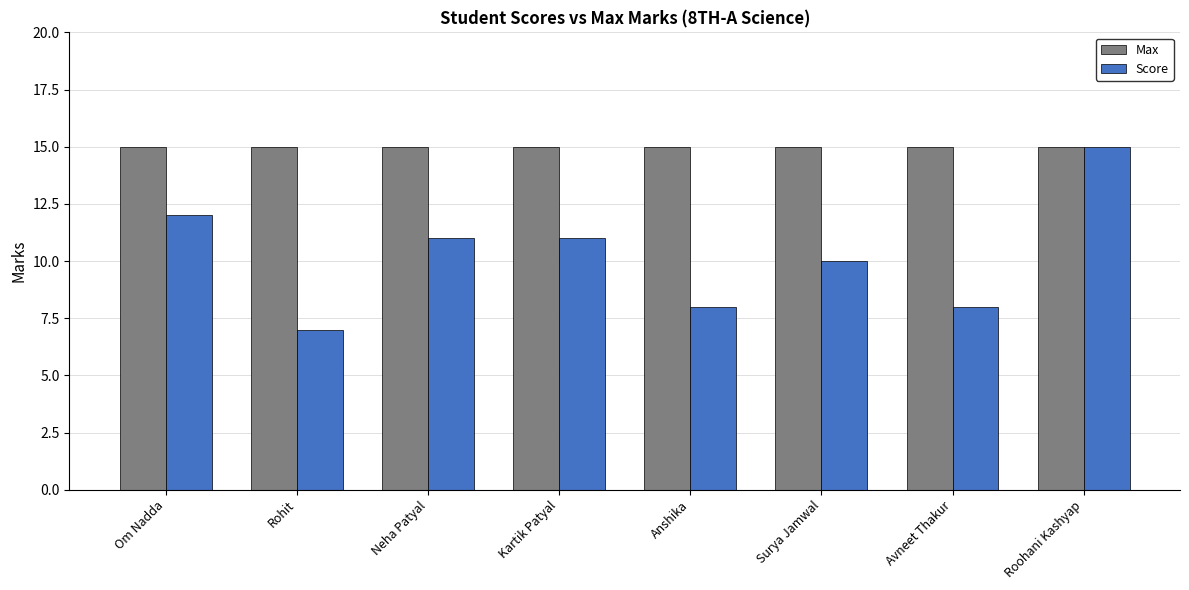

Does the chart contain stacked bars?

No